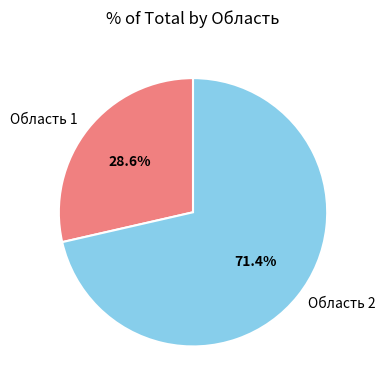

Approximately how many times larger is the value at Область 1 compared to Область 2?

0.4